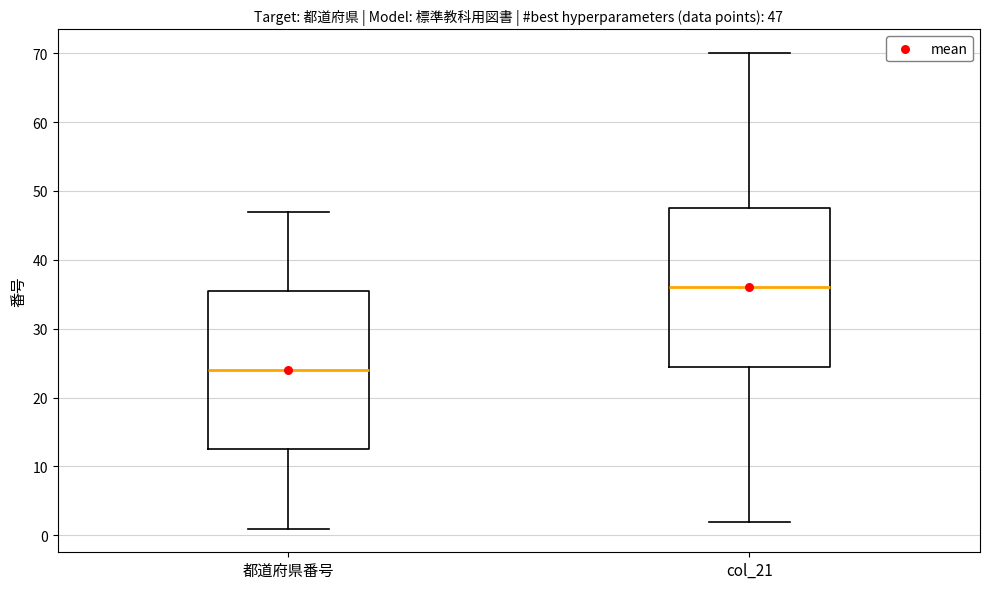

Which box's median line is the highest?

col_21